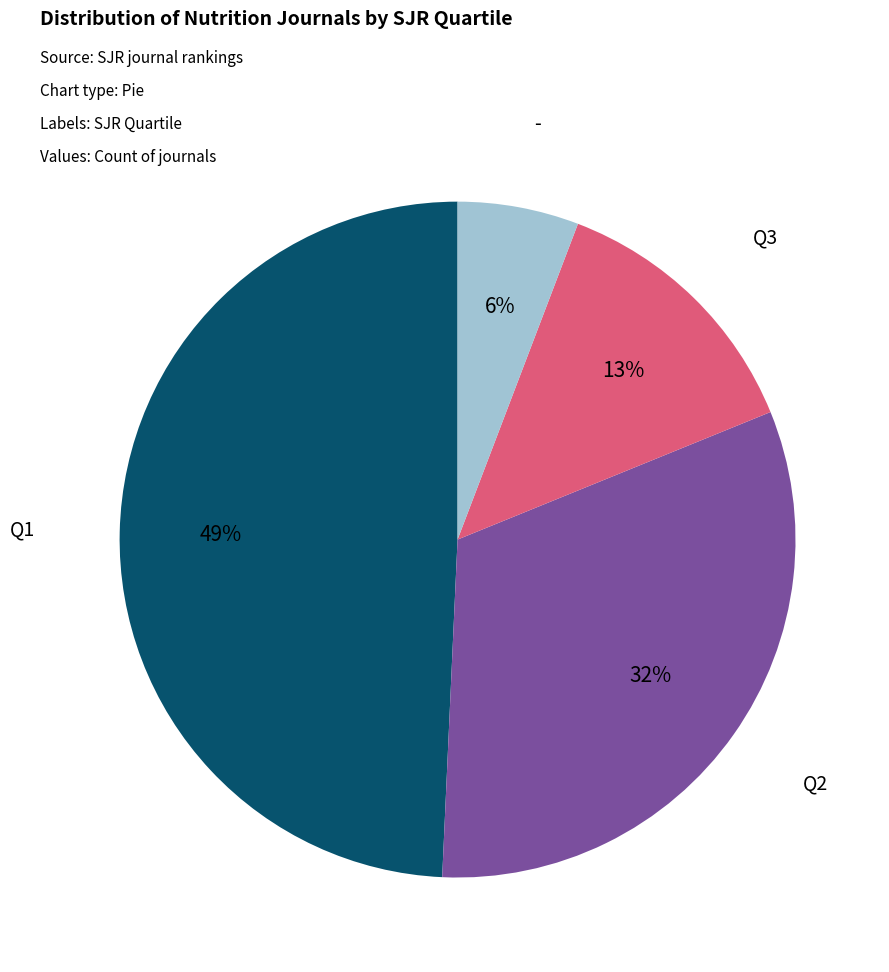

To the nearest percent, what is the combined percentage of Q3 and Q2?

45%